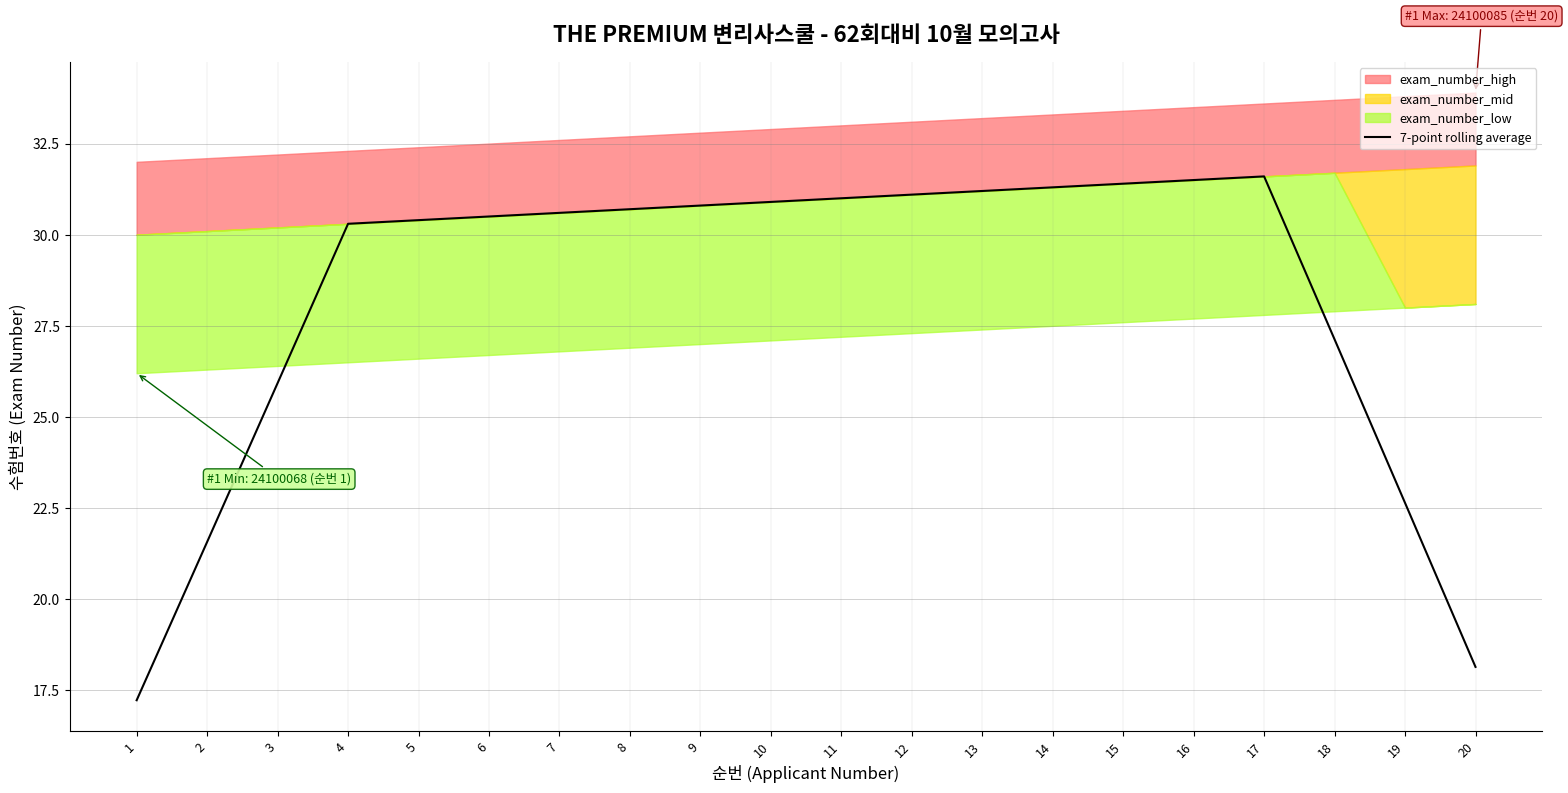

The chart shows a value of 11.0 at 16. True or false?

False